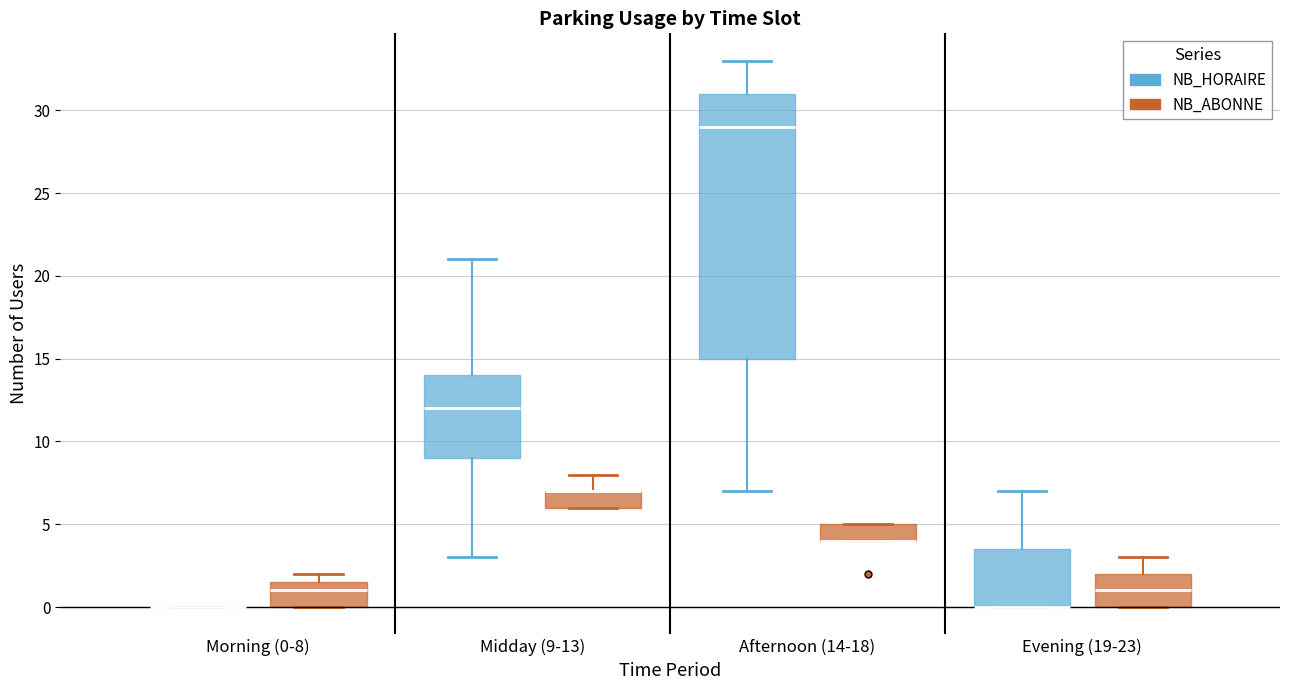

Reading left to right, transcribe this box plot: for each box, give where its median line is, the range the box spans, and where its two whiskers end, as read against the y-axis. The values are not printed on the chart, so give them approximately, as read against the axis.

Morning (0-8) (NB_HORAIRE): box collapsed to a line at 0.0, whiskers 0.0 to 0.0
Morning (0-8) (NB_ABONNE): median 1.0, box 0.0 to 1.5, whiskers 0.0 to 2.0
Midday (9-13) (NB_HORAIRE): median 12.0, box 9.0 to 14.0, whiskers 3.0 to 21.0
Midday (9-13) (NB_ABONNE): median 7.0 (drawn on the box's upper edge), box 6.0 to 7.0, whiskers 6.0 to 8.0
Afternoon (14-18) (NB_HORAIRE): median 29.0, box 15.0 to 31.0, whiskers 7.0 to 33.0
Afternoon (14-18) (NB_ABONNE): median 4.0 (drawn on the box's lower edge), box 4.0 to 5.0, whiskers 4.0 to 5.0
Evening (19-23) (NB_HORAIRE): median 0.0 (drawn on the box's lower edge), box 0.0 to 3.5, whiskers 0.0 to 7.0
Evening (19-23) (NB_ABONNE): median 1.0, box 0.0 to 2.0, whiskers 0.0 to 3.0